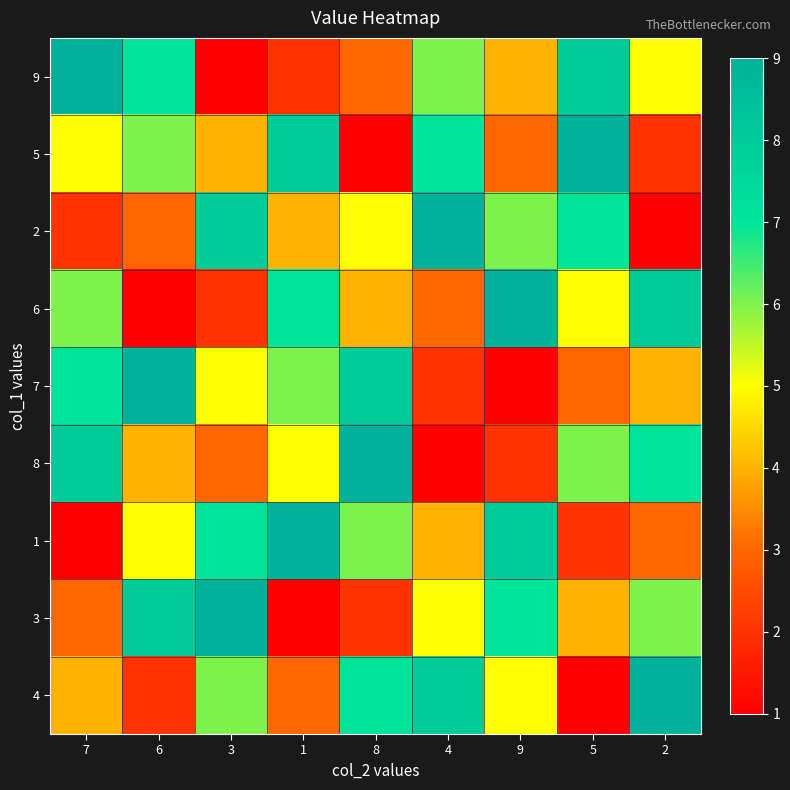

Which label corresponds to the largest value in the chart?

7